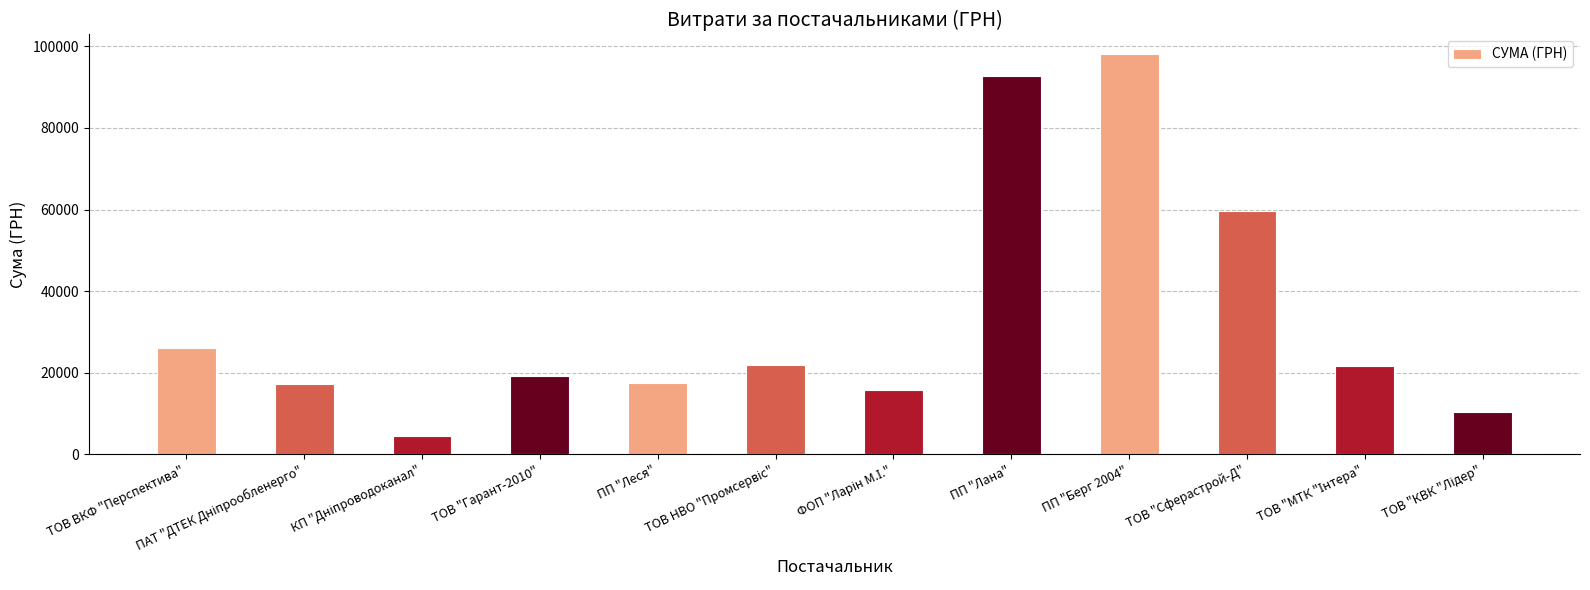

What is the average value?

33715.1